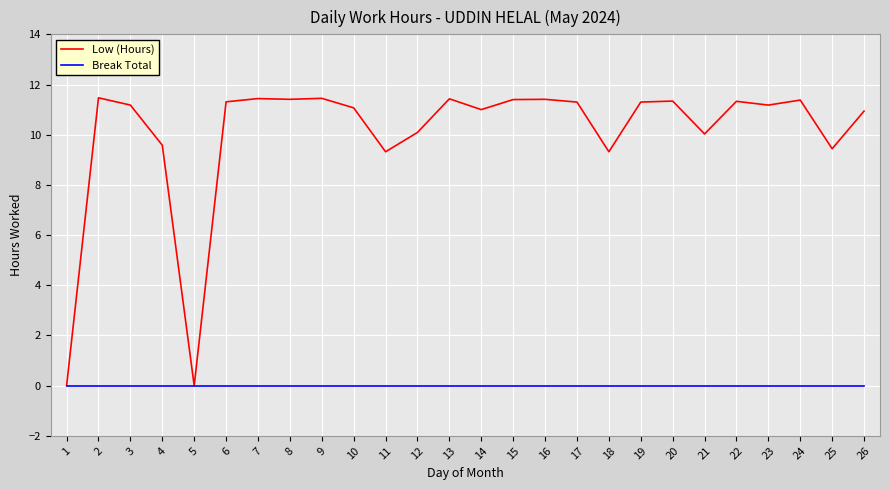

Is it true that Low (Hours) equals 16.1 at 3?

False